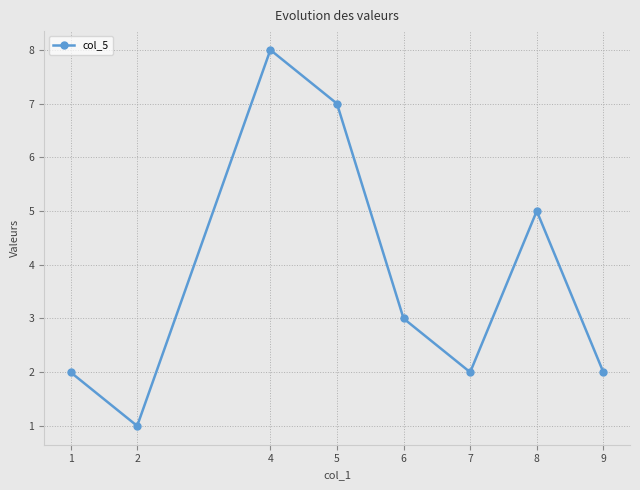

Reading left to right, list all the values displayed in this chart.

2	1	8	7	3	2	5	2